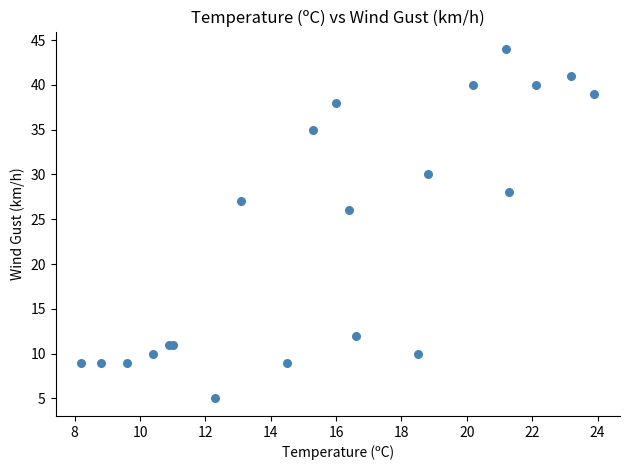

What Y value in the scatter plot is closest to 24?

26